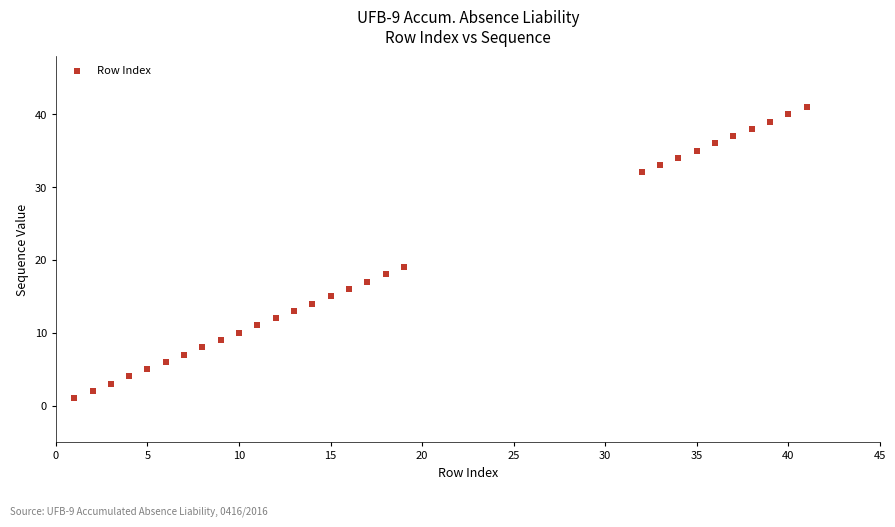

What Y value in the scatter plot is closest to 21?

19